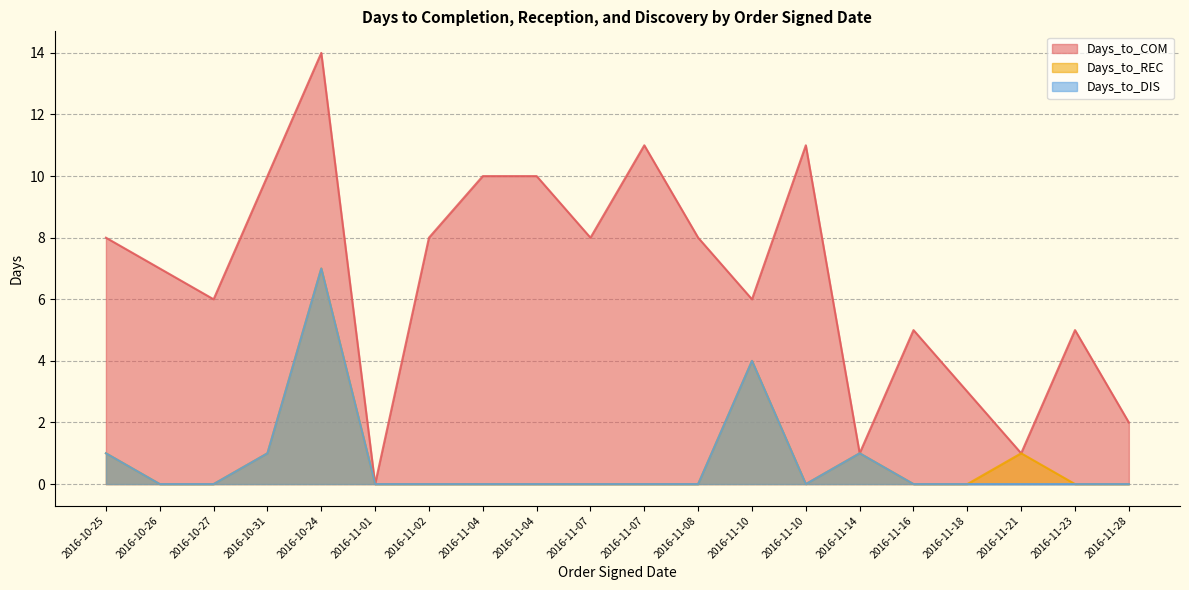

Where is Days_to_DIS nearest to the value 3?

2016-11-10